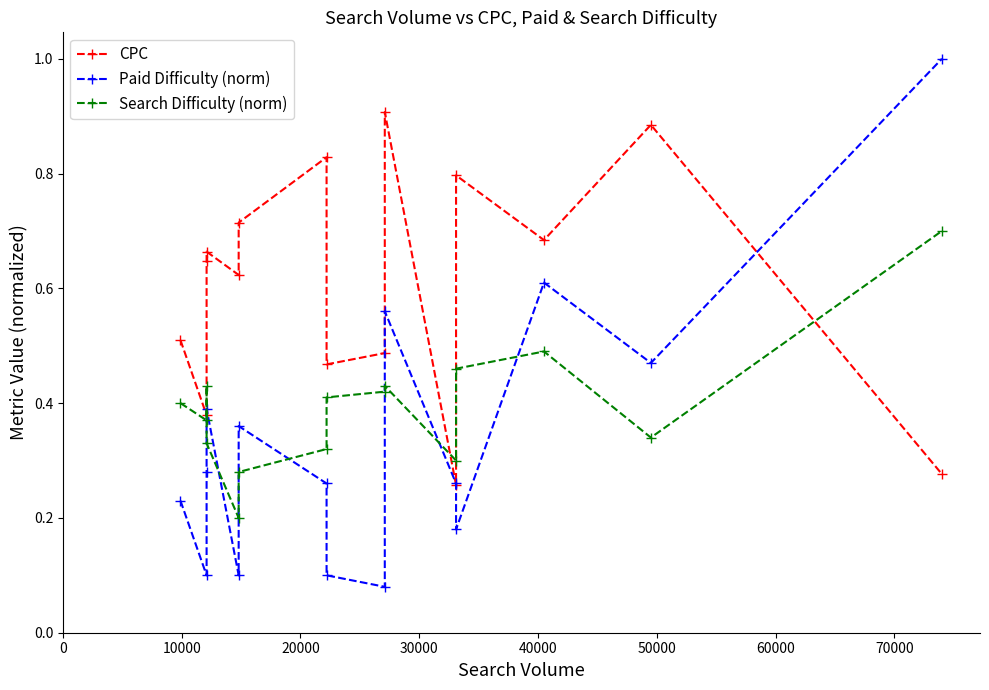

Count the number of data series in this chart.

3